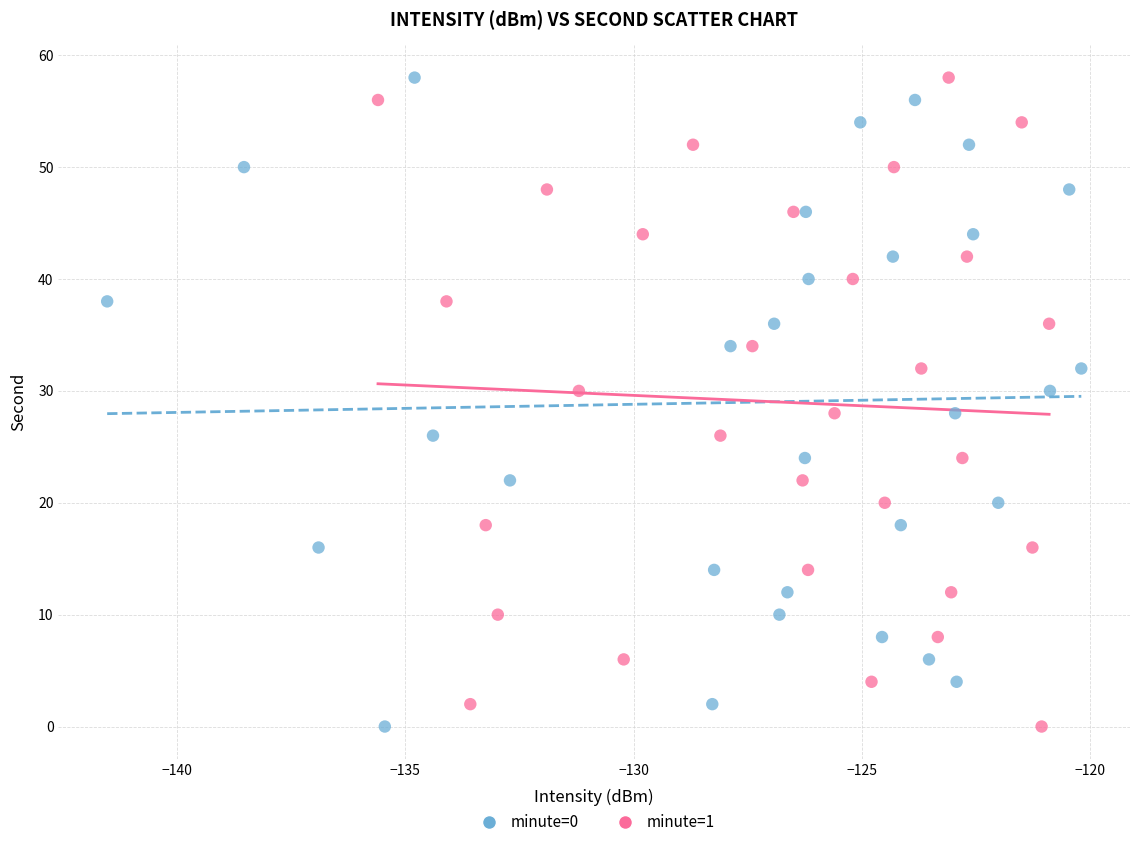

What are all the series names shown in the legend?

minute=0, minute=1